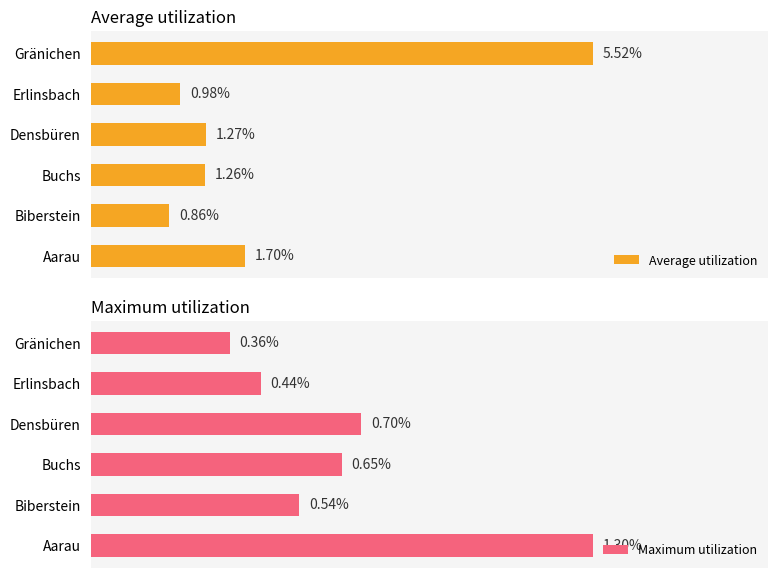

What is the highest value of the Maximum utilization series?

1.3